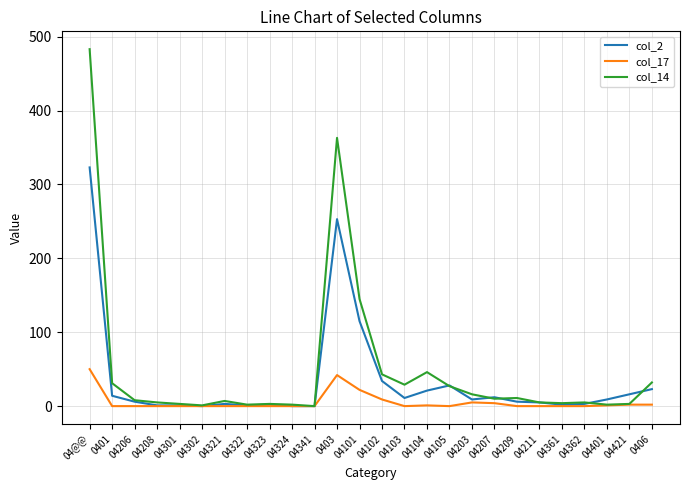

How many lines are shown in the chart?

3